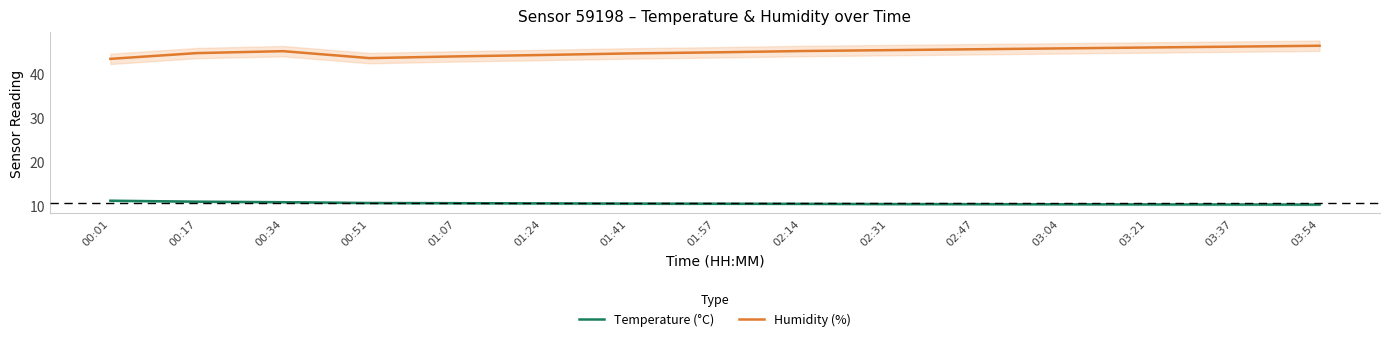

What is the label of the 15th point from the left?

03:54